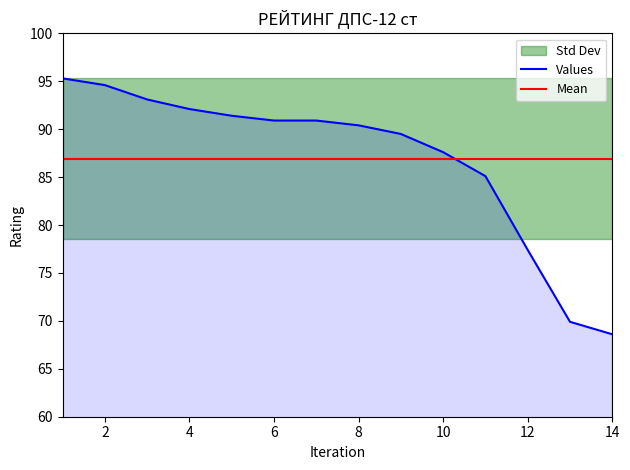

What is the average value?

86.9